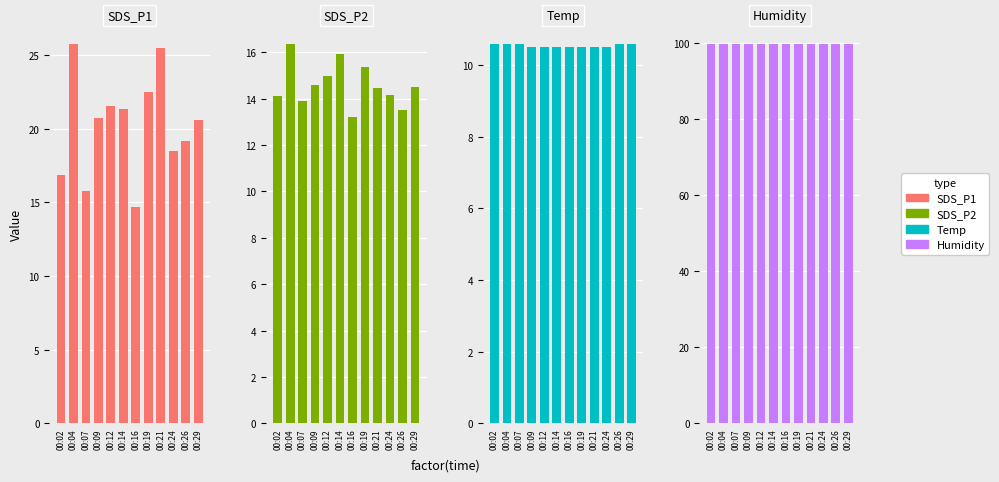

List the series in order of their peak value, lowest first.

Temp, SDS_P2, SDS_P1, Humidity